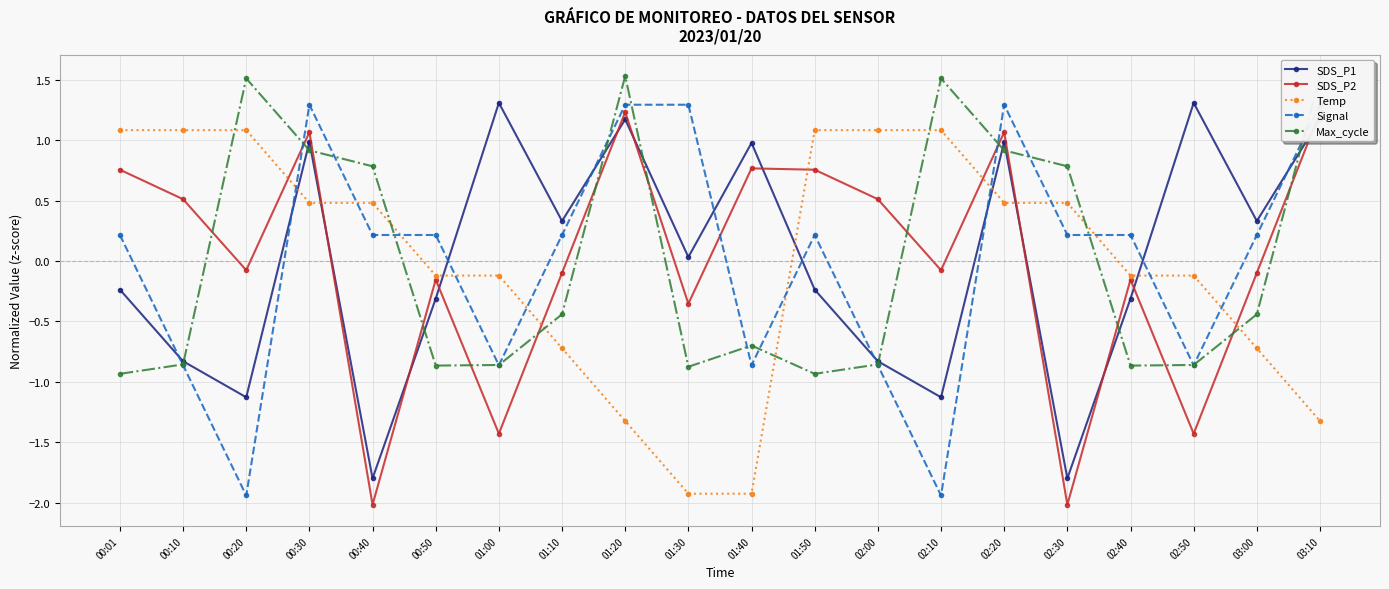

Reading right to left, extract all data points from this chart.

SDS_P1: 03:10=1.2	03:00=0.3	02:50=1.3	02:40=-0.3	02:30=-1.8	02:20=1.0	02:10=-1.1	02:00=-0.8	01:50=-0.2	01:40=1.0	01:30=0.0	01:20=1.2	01:10=0.3	01:00=1.3	00:50=-0.3	00:40=-1.8	00:30=1.0	00:20=-1.1	00:10=-0.8	00:01=-0.2
SDS_P2: 03:10=1.2	03:00=-0.1	02:50=-1.4	02:40=-0.2	02:30=-2.0	02:20=1.1	02:10=-0.1	02:00=0.5	01:50=0.8	01:40=0.8	01:30=-0.4	01:20=1.2	01:10=-0.1	01:00=-1.4	00:50=-0.2	00:40=-2.0	00:30=1.1	00:20=-0.1	00:10=0.5	00:01=0.8
Temp: 03:10=-1.3	03:00=-0.7	02:50=-0.1	02:40=-0.1	02:30=0.5	02:20=0.5	02:10=1.1	02:00=1.1	01:50=1.1	01:40=-1.9	01:30=-1.9	01:20=-1.3	01:10=-0.7	01:00=-0.1	00:50=-0.1	00:40=0.5	00:30=0.5	00:20=1.1	00:10=1.1	00:01=1.1
Signal: 03:10=1.3	03:00=0.2	02:50=-0.9	02:40=0.2	02:30=0.2	02:20=1.3	02:10=-1.9	02:00=-0.9	01:50=0.2	01:40=-0.9	01:30=1.3	01:20=1.3	01:10=0.2	01:00=-0.9	00:50=0.2	00:40=0.2	00:30=1.3	00:20=-1.9	00:10=-0.9	00:01=0.2
Max_cycle: 03:10=1.5	03:00=-0.4	02:50=-0.9	02:40=-0.9	02:30=0.8	02:20=0.9	02:10=1.5	02:00=-0.9	01:50=-0.9	01:40=-0.7	01:30=-0.9	01:20=1.5	01:10=-0.4	01:00=-0.9	00:50=-0.9	00:40=0.8	00:30=0.9	00:20=1.5	00:10=-0.9	00:01=-0.9